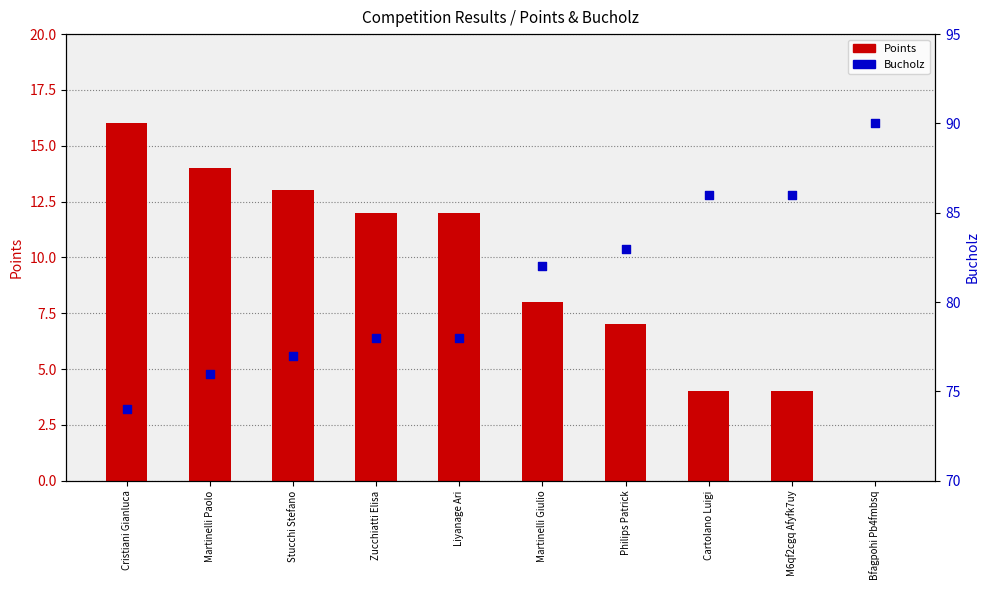

What are all the series names shown in the legend?

Points, Bucholz